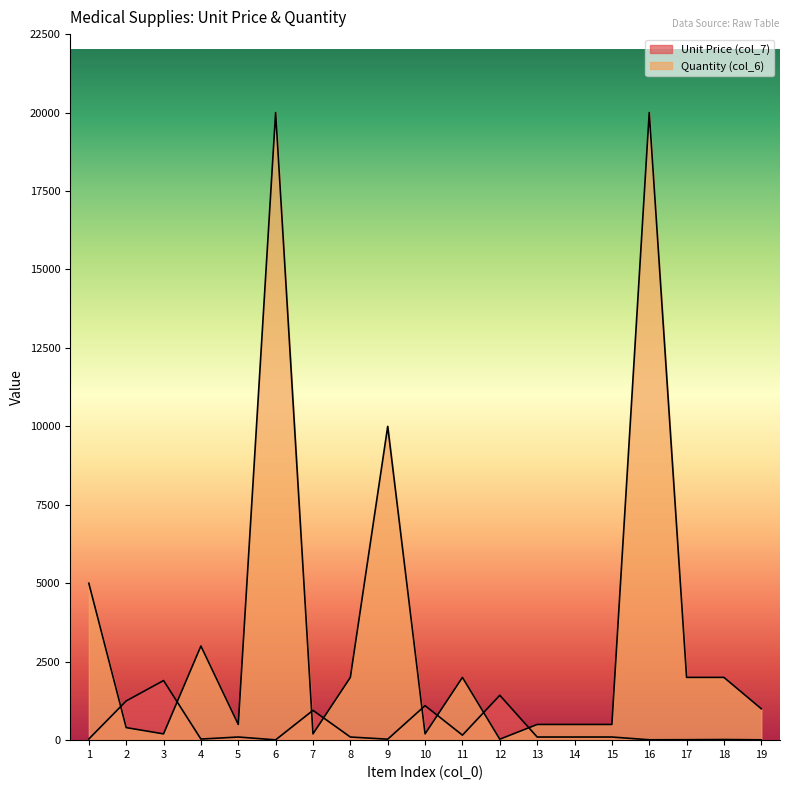

What is the highest value of the Unit Price (col_7) series?

1900.0